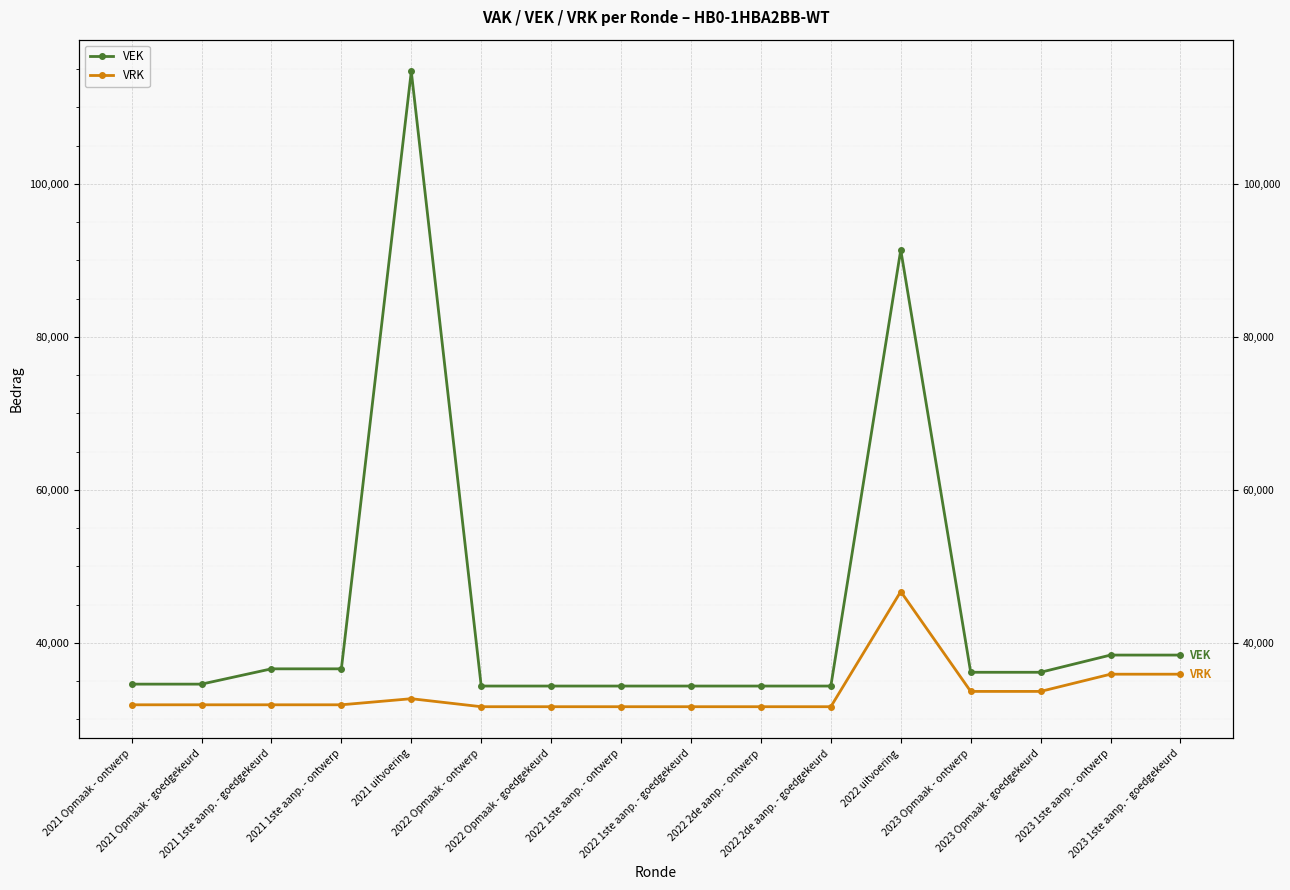

Between 2021 uitvoering and 2022 1ste aanp. - goedgekeurd, which series saw the biggest shift?

VEK